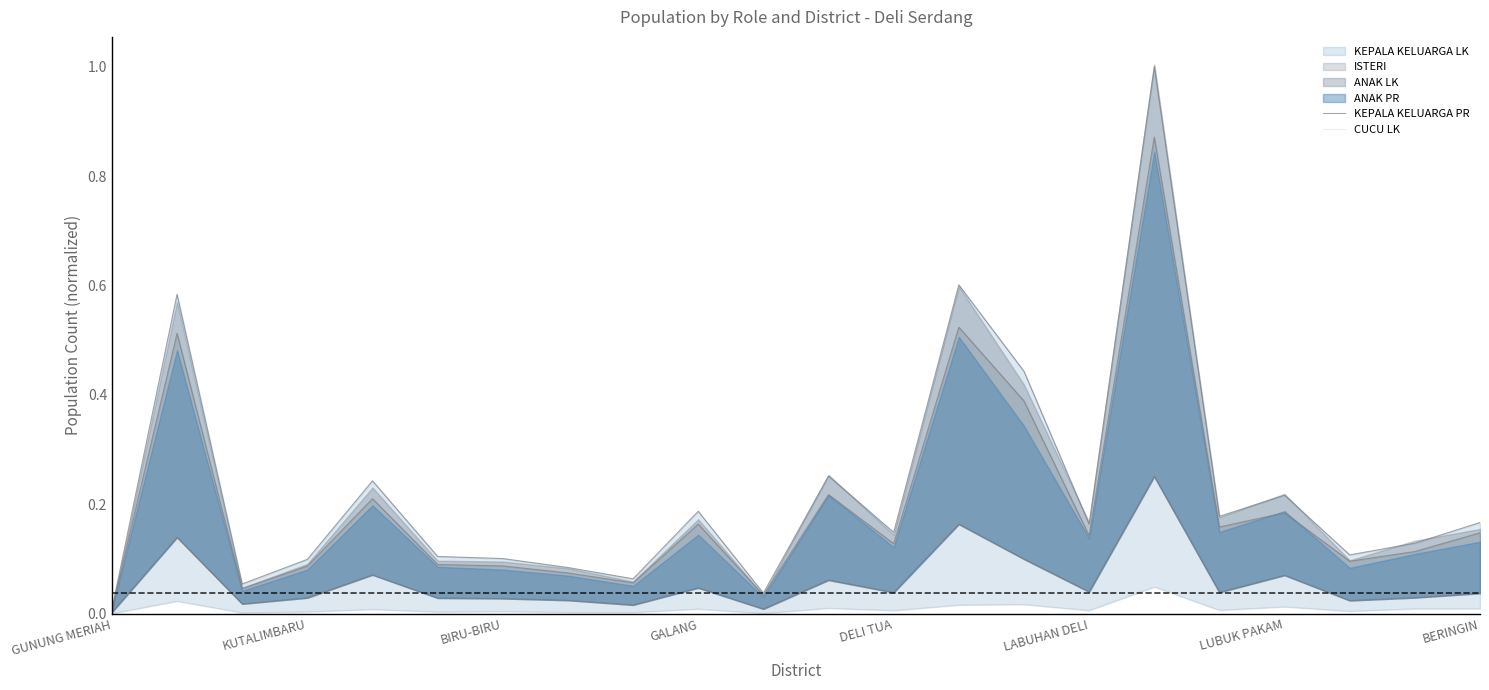

Which has a higher value, 21 or 17?

17